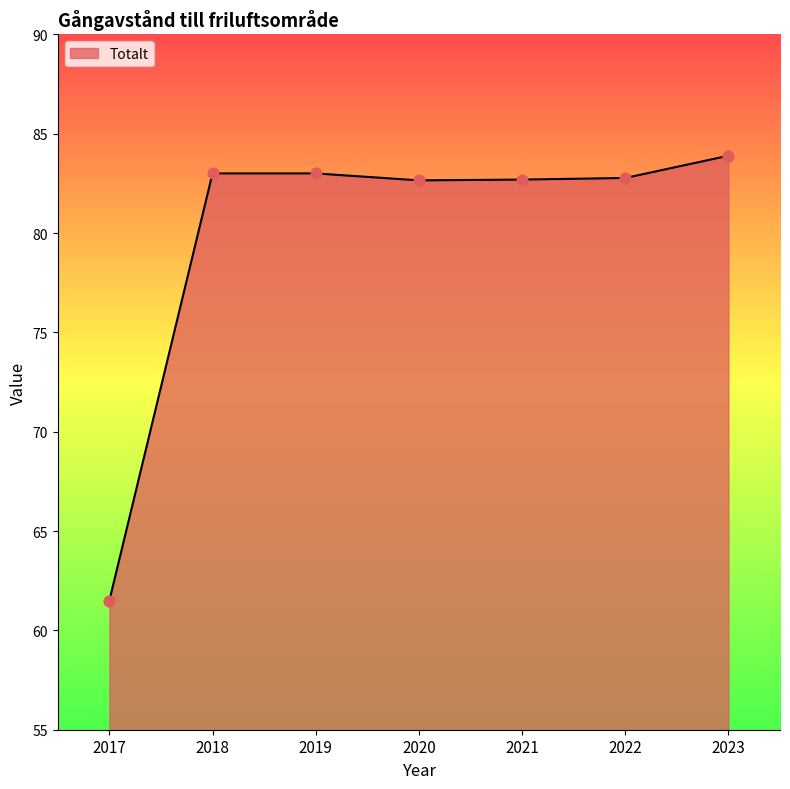

What is the ratio of the value at 2020 to the value at 2022?

1.0